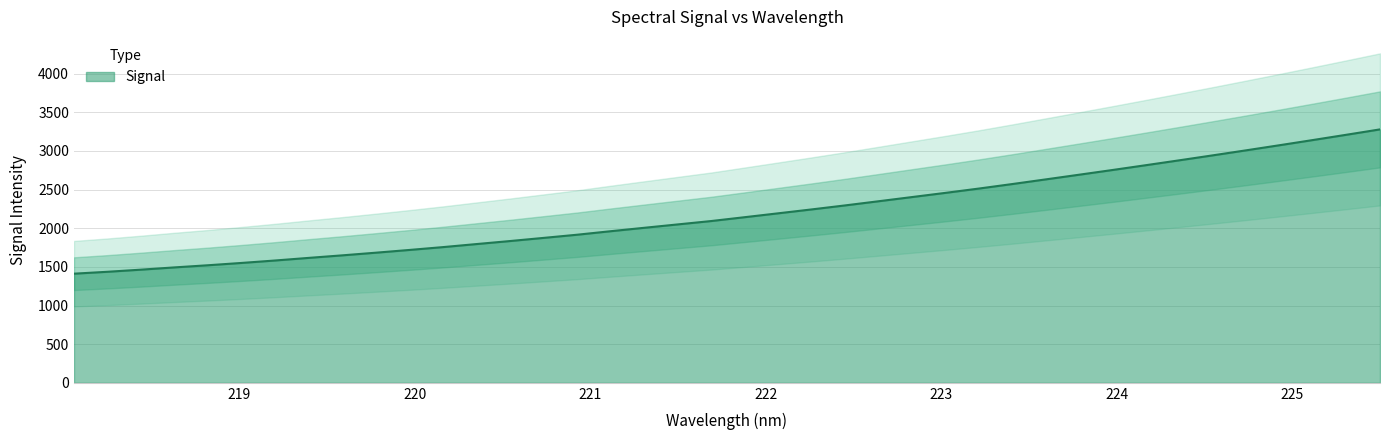

What is the highest value of the Signal series?

3279.0